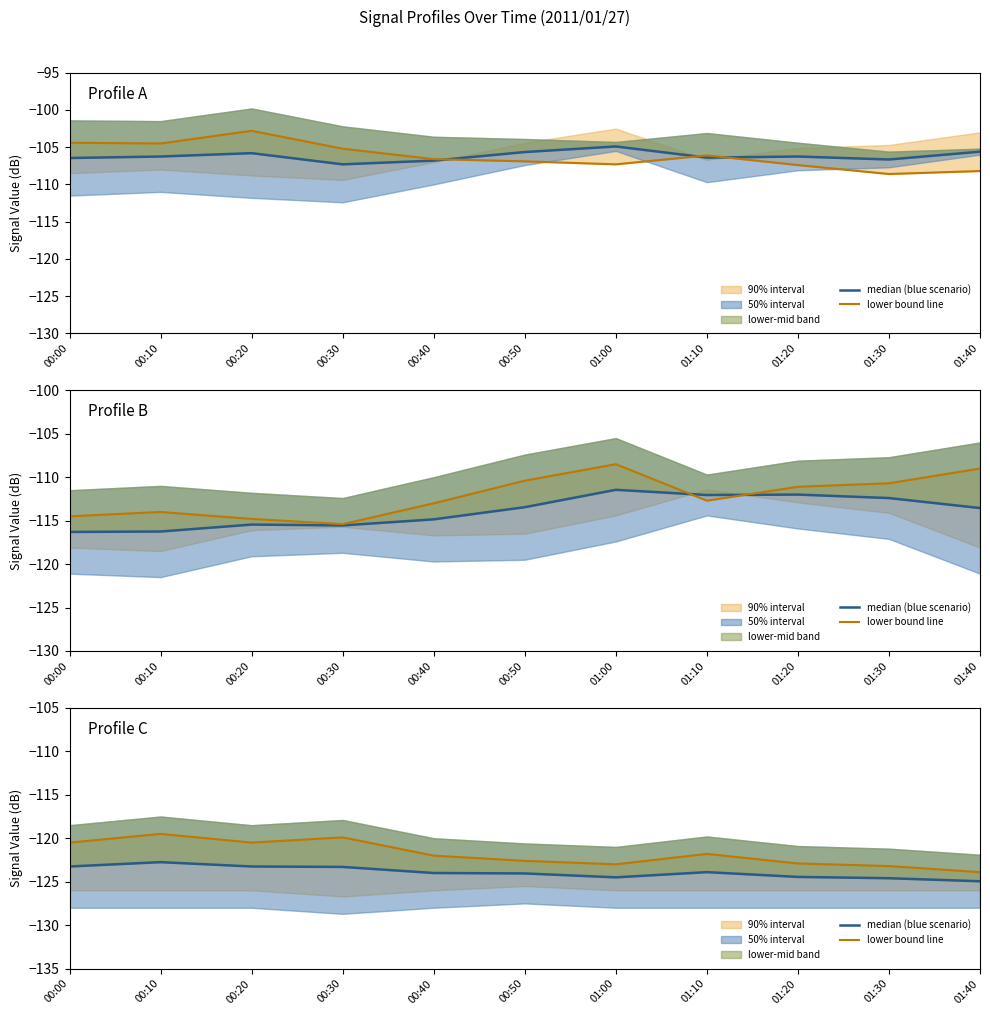

Between 01:10 and 01:30, which series saw the biggest shift?

lower bound line